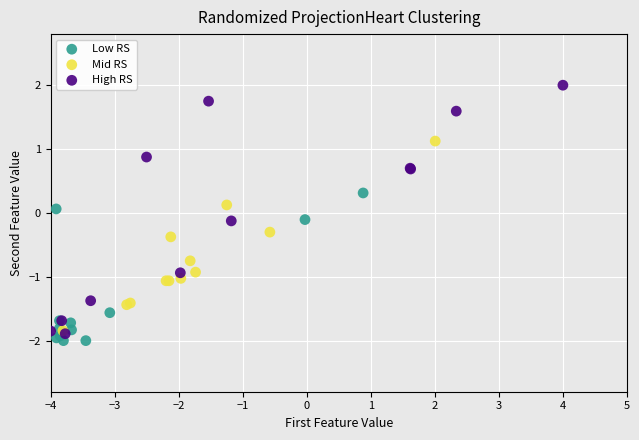

Which series has the widest spread of Y values?

High RS